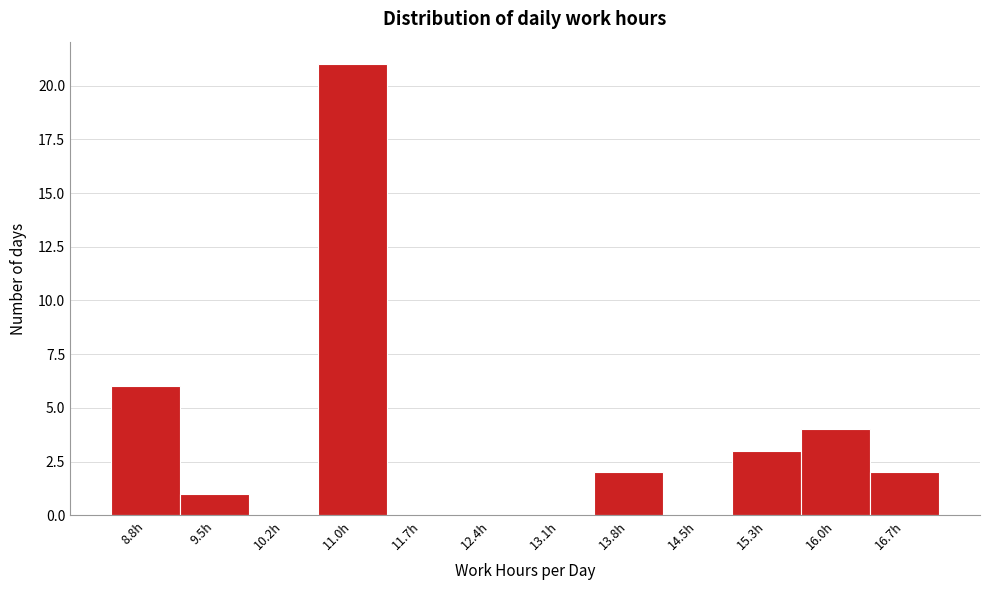

Reading left to right, extract all data points from this chart.

8.8h=6	9.5h=1	10.2h=0	11.0h=21	11.7h=0	12.4h=0	13.1h=0	13.8h=2	14.5h=0	15.3h=3	16.0h=4	16.7h=2